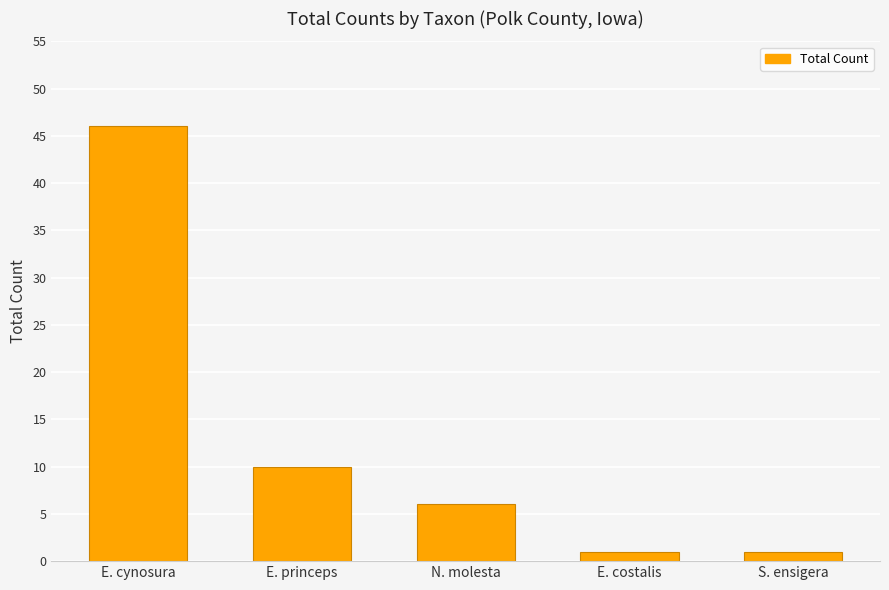

Reading right to left, what are all the values shown in this chart?

S. ensigera=1	E. costalis=1	N. molesta=6	E. princeps=10	E. cynosura=46